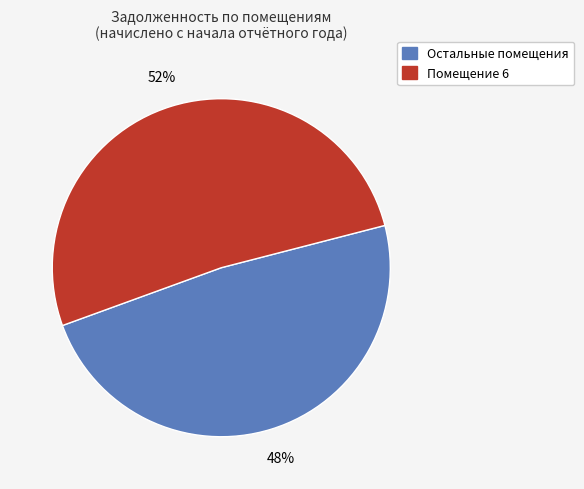

To the nearest percent, what is the average slice percentage?

50%